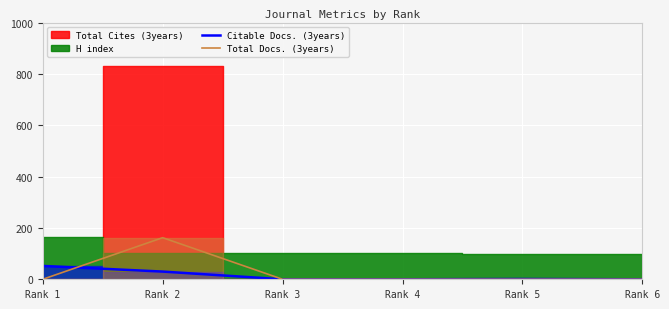

At which label does Total Docs. (3years) reach its peak?

Rank 2